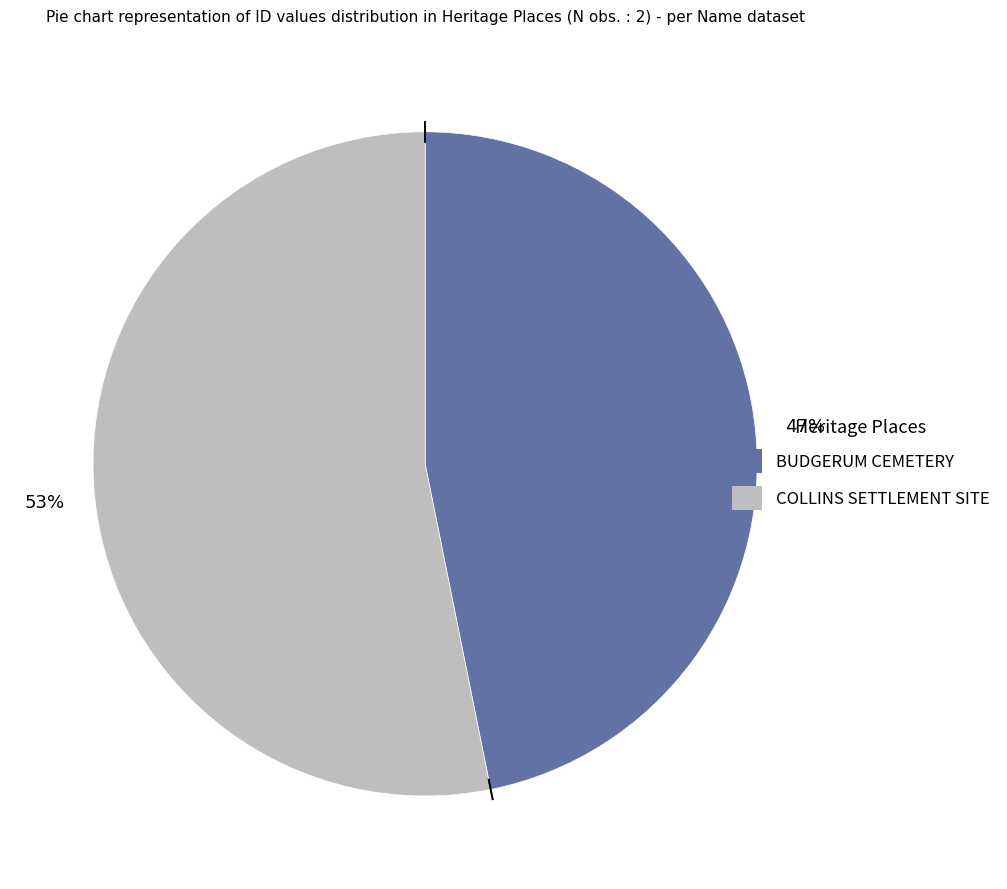

What is the smallest slice in the pie chart?

BUDGERUM CEMETERY